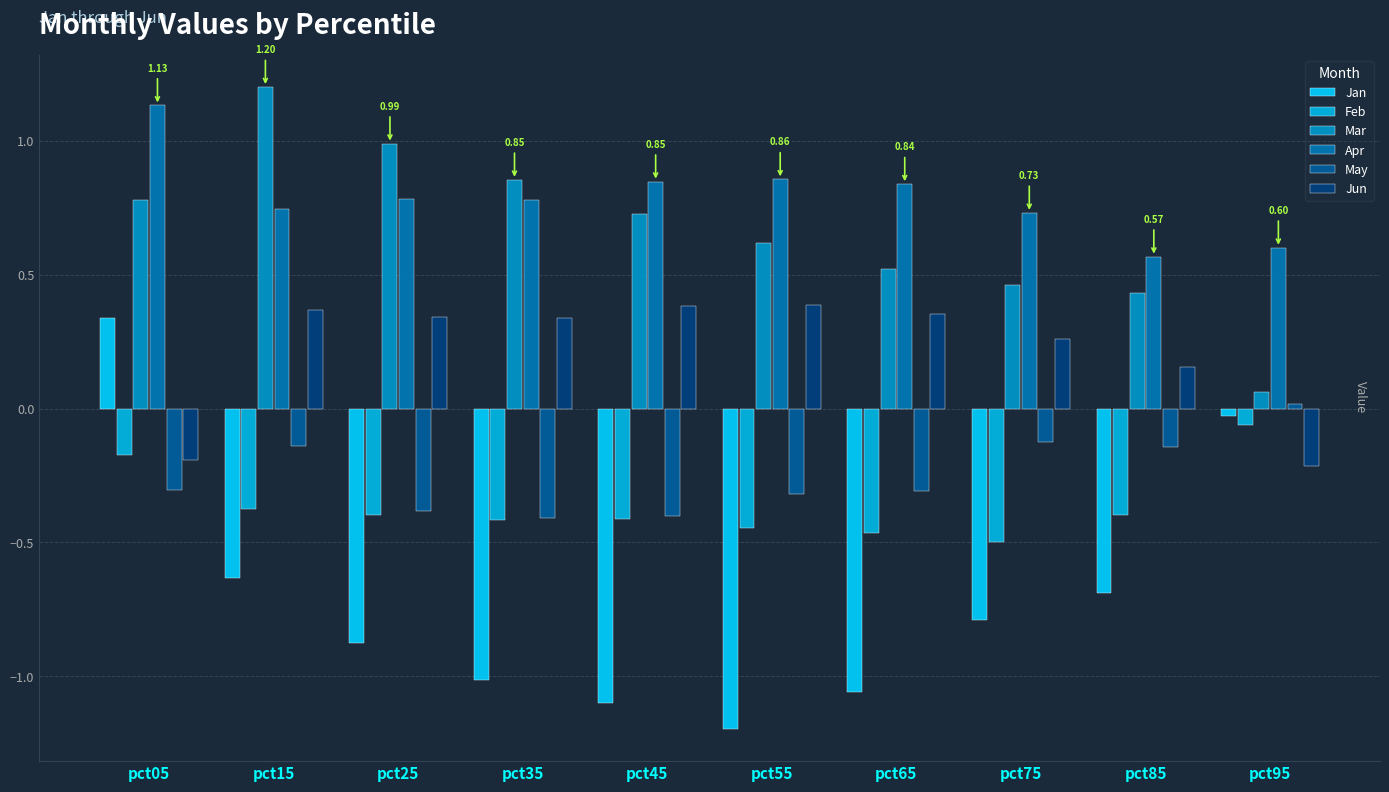

Reading right to left, what are all the values shown in this chart?

Jan: pct95=-0.0	pct85=-0.7	pct75=-0.8	pct65=-1.1	pct55=-1.2	pct45=-1.1	pct35=-1.0	pct25=-0.9	pct15=-0.6	pct05=0.3
Feb: pct95=-0.1	pct85=-0.4	pct75=-0.5	pct65=-0.5	pct55=-0.4	pct45=-0.4	pct35=-0.4	pct25=-0.4	pct15=-0.4	pct05=-0.2
Mar: pct95=0.1	pct85=0.4	pct75=0.5	pct65=0.5	pct55=0.6	pct45=0.7	pct35=0.9	pct25=1.0	pct15=1.2	pct05=0.8
Apr: pct95=0.6	pct85=0.6	pct75=0.7	pct65=0.8	pct55=0.9	pct45=0.8	pct35=0.8	pct25=0.8	pct15=0.7	pct05=1.1
May: pct95=0.0	pct85=-0.1	pct75=-0.1	pct65=-0.3	pct55=-0.3	pct45=-0.4	pct35=-0.4	pct25=-0.4	pct15=-0.1	pct05=-0.3
Jun: pct95=-0.2	pct85=0.2	pct75=0.3	pct65=0.4	pct55=0.4	pct45=0.4	pct35=0.3	pct25=0.3	pct15=0.4	pct05=-0.2